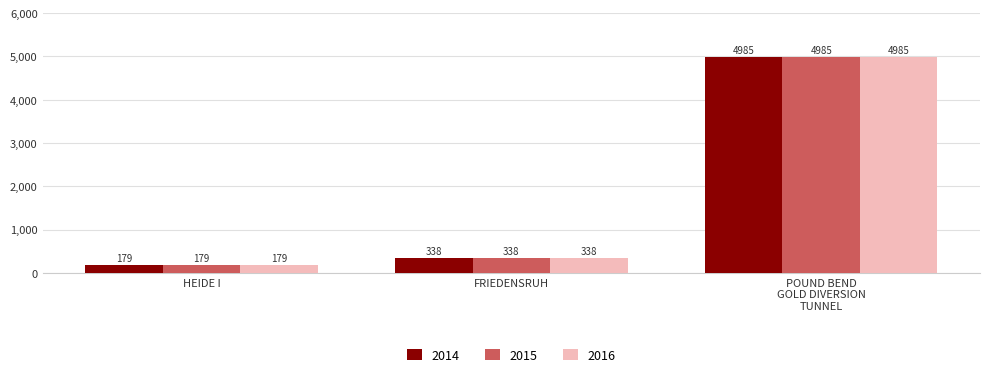

What is the maximum value shown in the chart?

4985